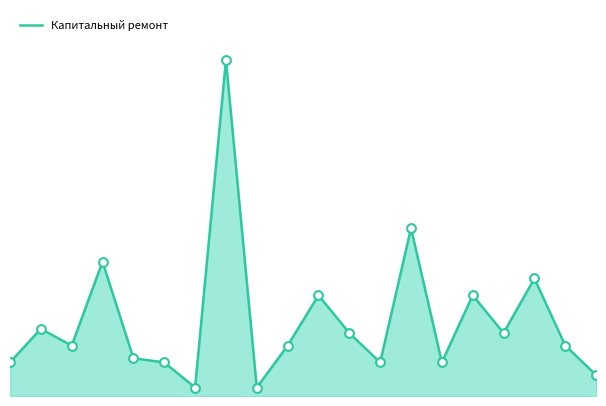

Does the chart have visible grid lines?

No